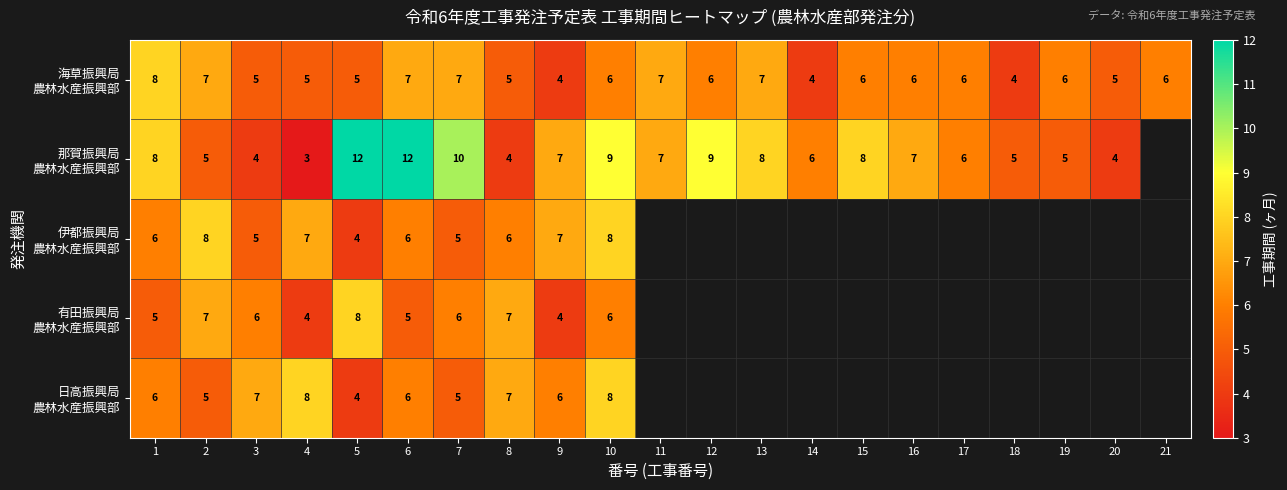

What is the spread (max minus min) of values at 4?

5